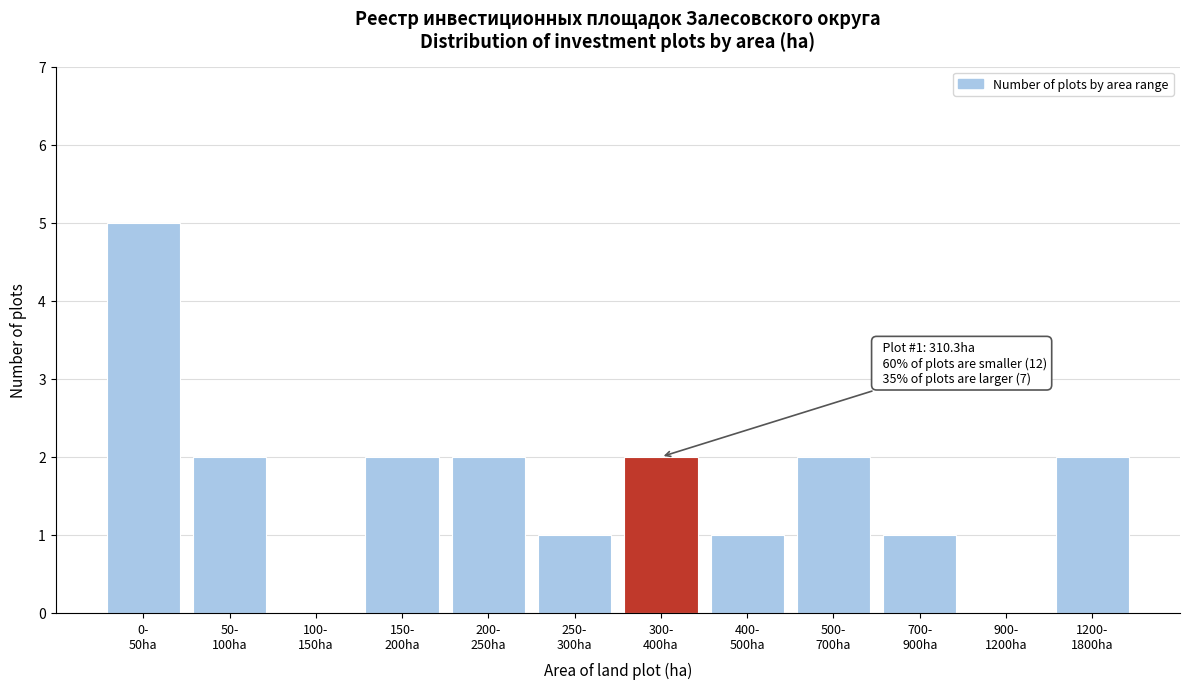

What is the maximum value shown in the chart?

5